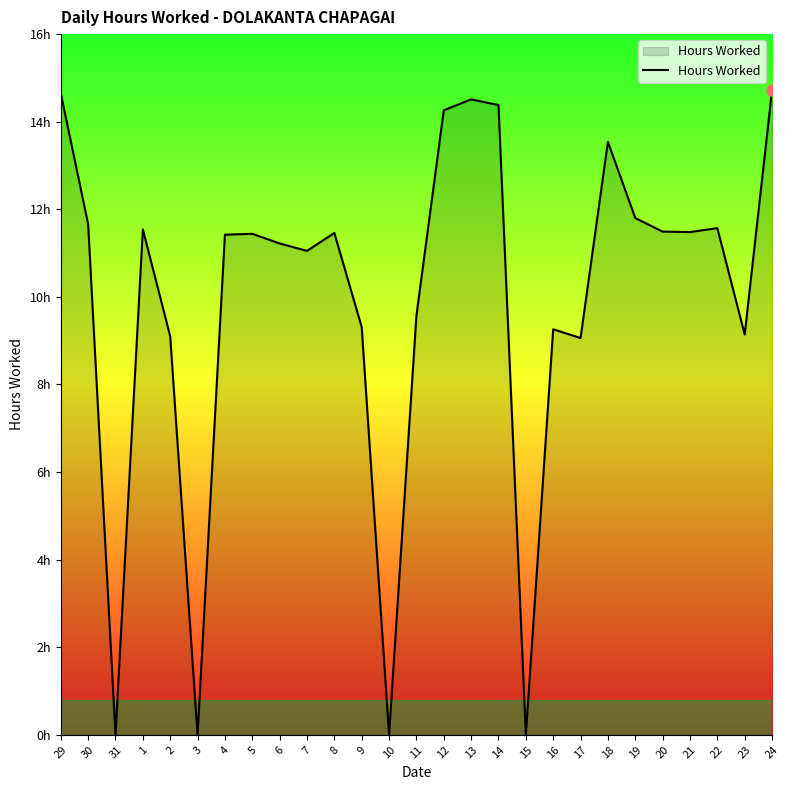

The value at 11 is 9.6. True or false?

True